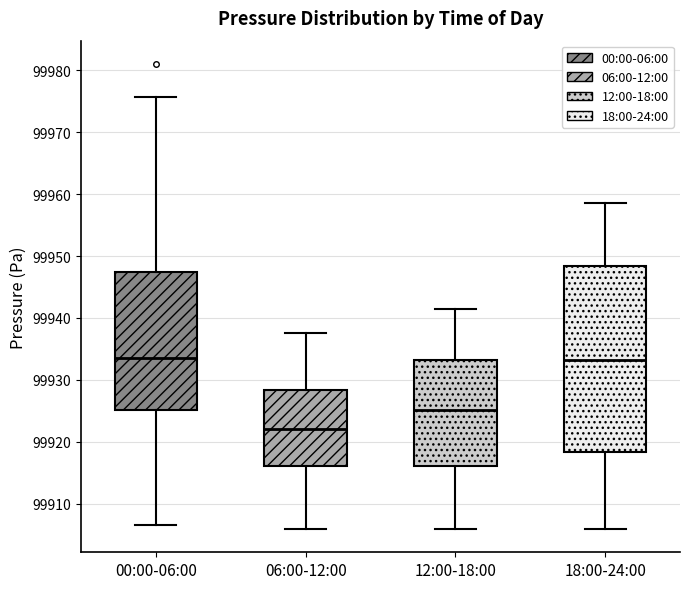

Reading left to right, transcribe this box plot: for each box, give where its median line is, the range the box spans, and where its two whiskers end, as read against the y-axis. The values are not printed on the chart, so give them approximately, as read against the axis.

00:00-06:00: median 99934, box 99925 to 99947, whiskers 99907 to 99976
06:00-12:00: median 99922, box 99916 to 99928, whiskers 99906 to 99938
12:00-18:00: median 99925, box 99916 to 99933, whiskers 99906 to 99941
18:00-24:00: median 99933, box 99918 to 99948, whiskers 99906 to 99959